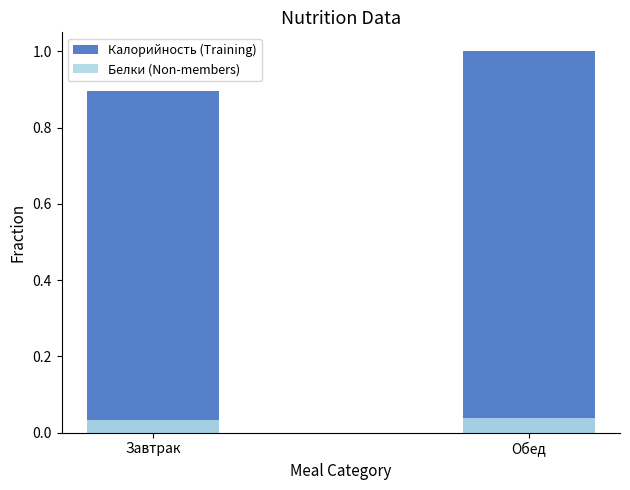

What position from the left is Обед?

2